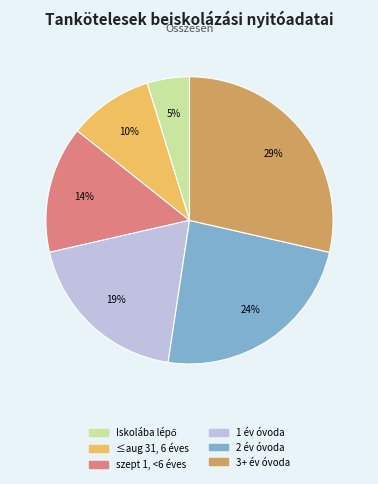

To the nearest percent, what is the difference between the largest and smallest slice percentages?

24%